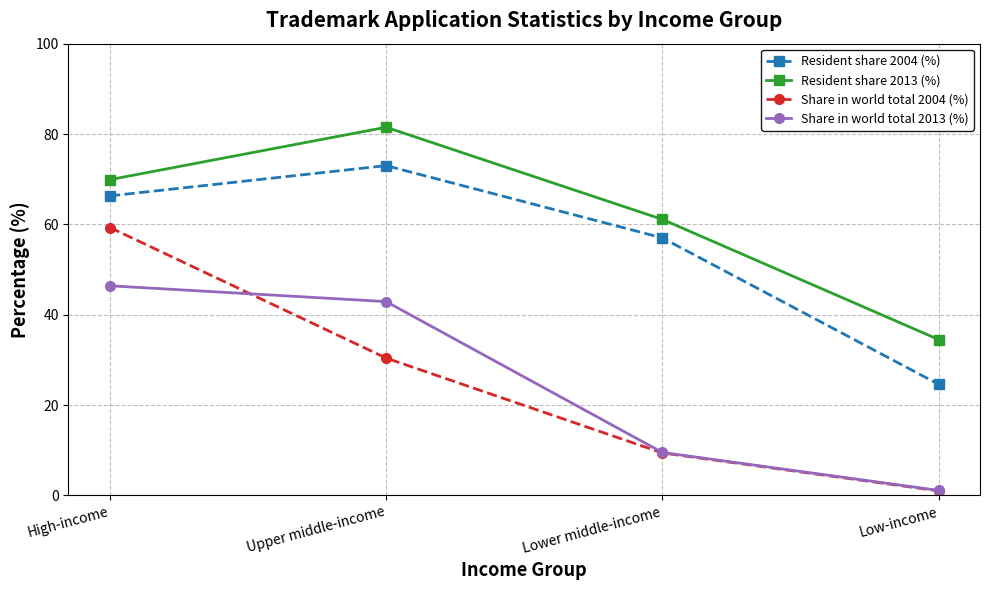

Is it true that Resident share 2004 (%) equals 5.7 at Low-income?

False